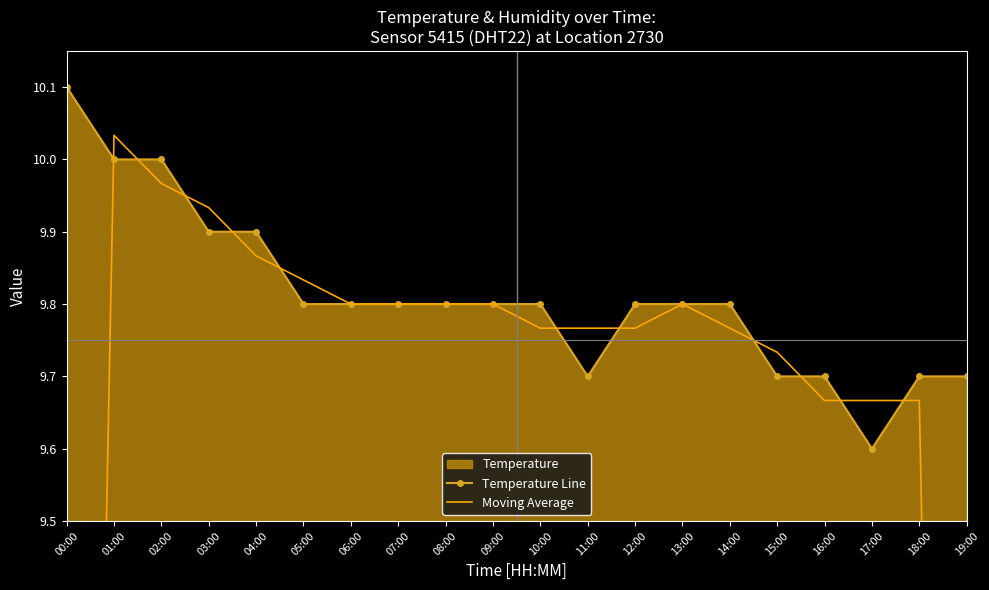

True or false: Moving Average has a value of 13.2 at 17:00.

False